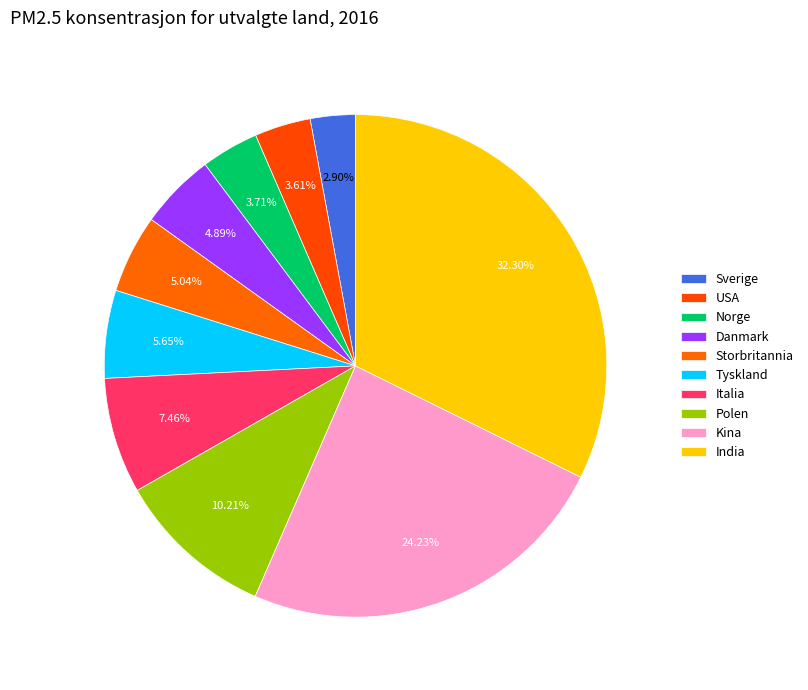

How many segments does this pie chart have?

10